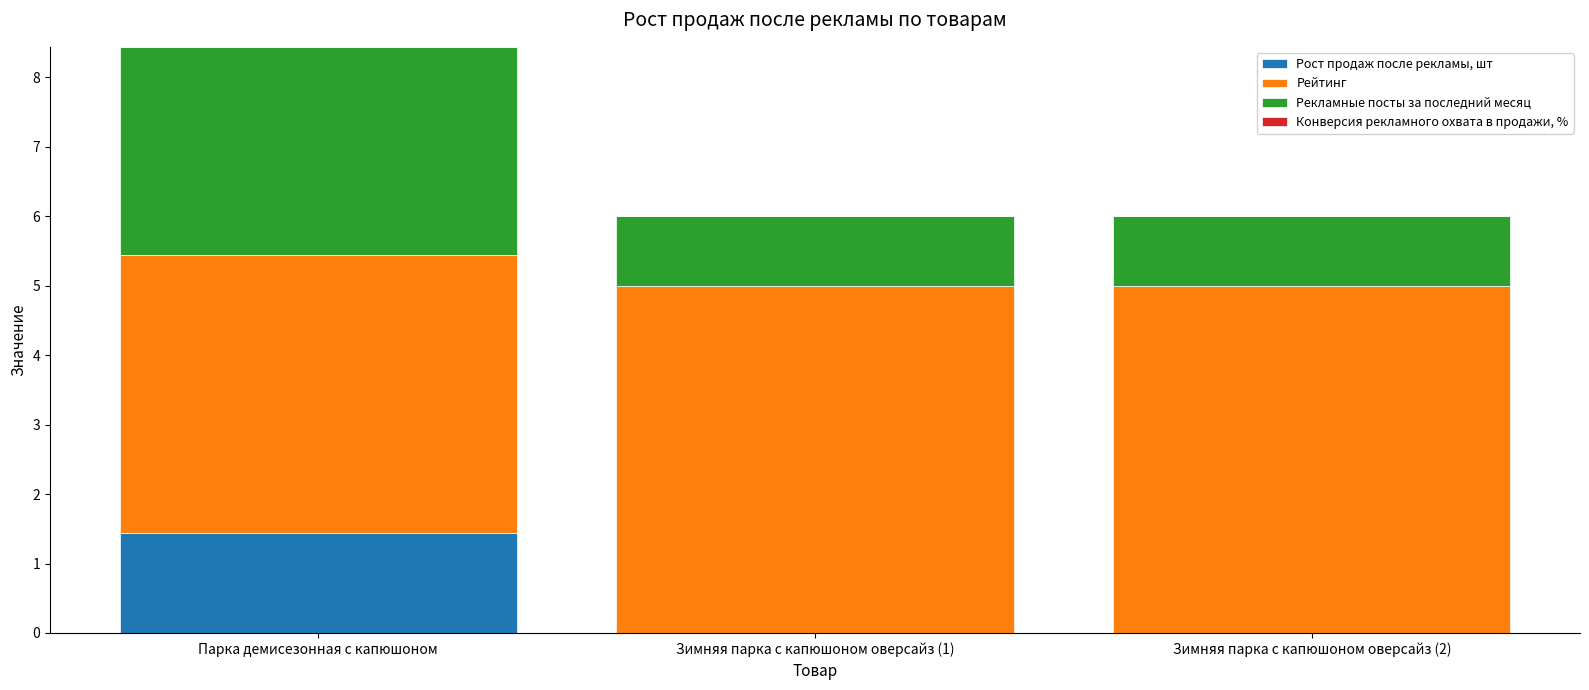

At which category is the sum across all series the highest?

Парка демисезонная с капюшоном